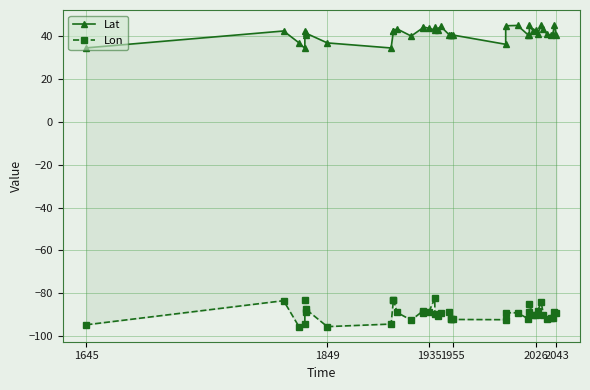

Count the number of data series in this chart.

2